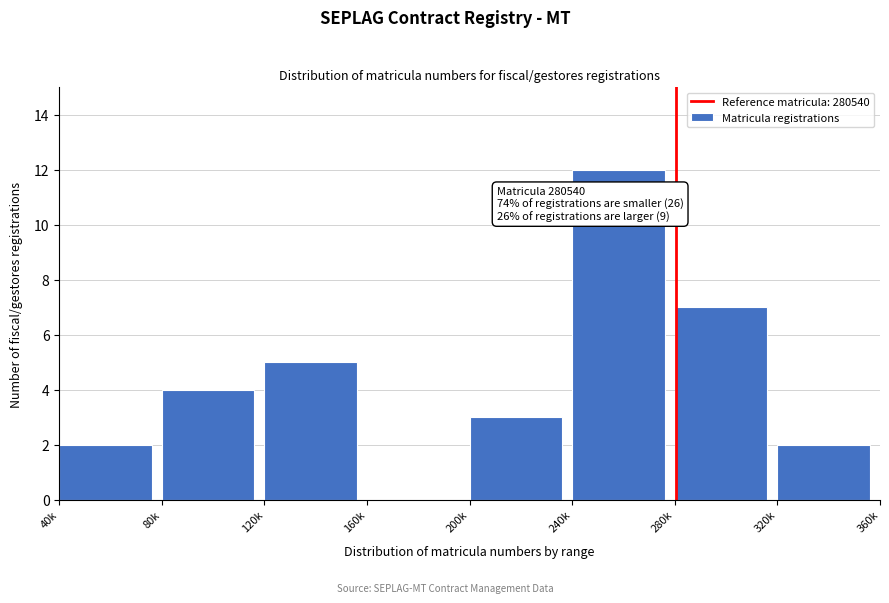

Reading left to right, extract all data points from this chart.

40k=2	80k=4	120k=5	160k=0	200k=3	240k=12	280k=7	320k=2